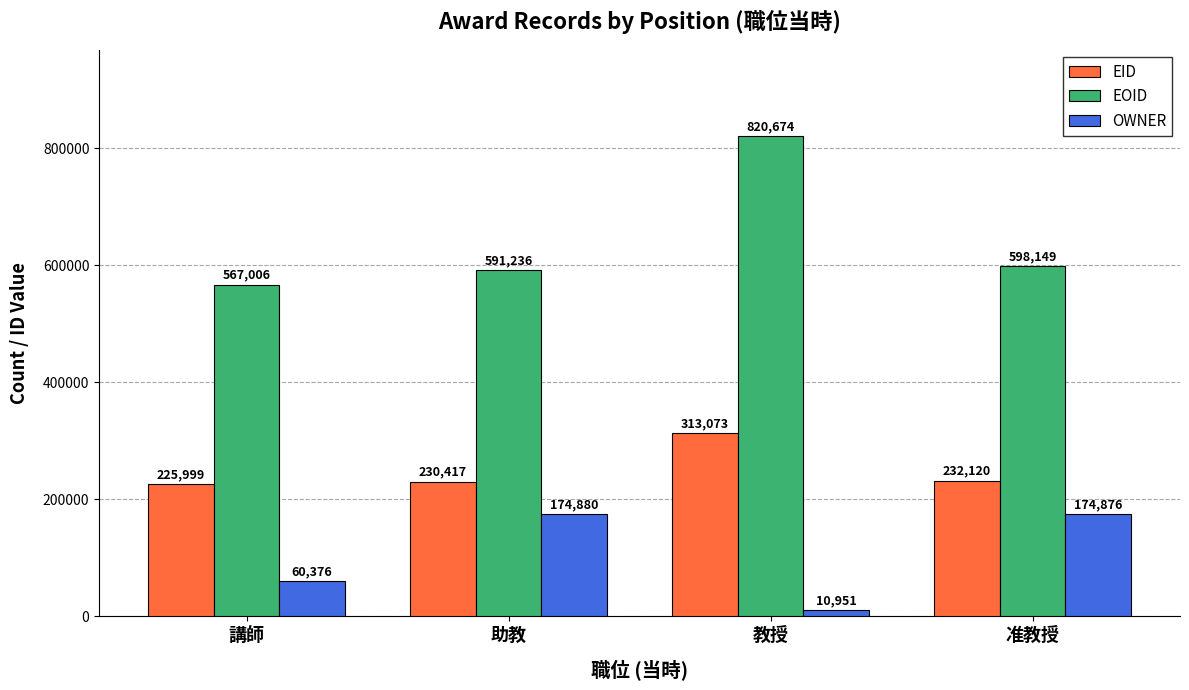

List the series in order of their peak value, lowest first.

OWNER, EID, EOID